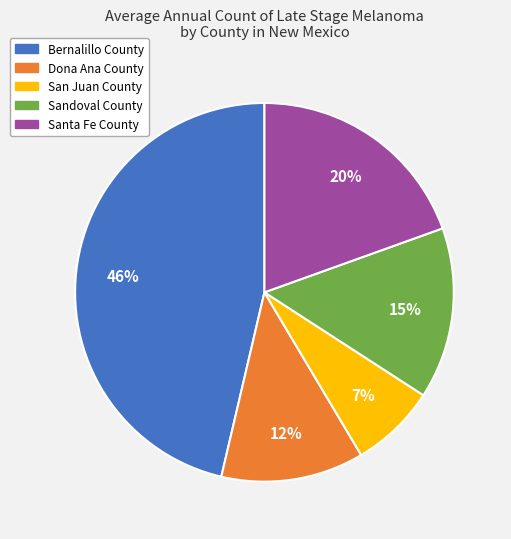

Is Dona Ana County the majority of the pie?

No